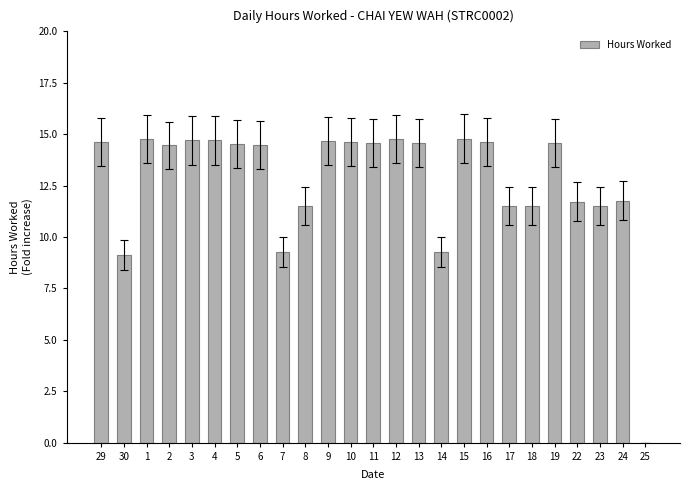

What is the maximum value shown in the chart?

14.8